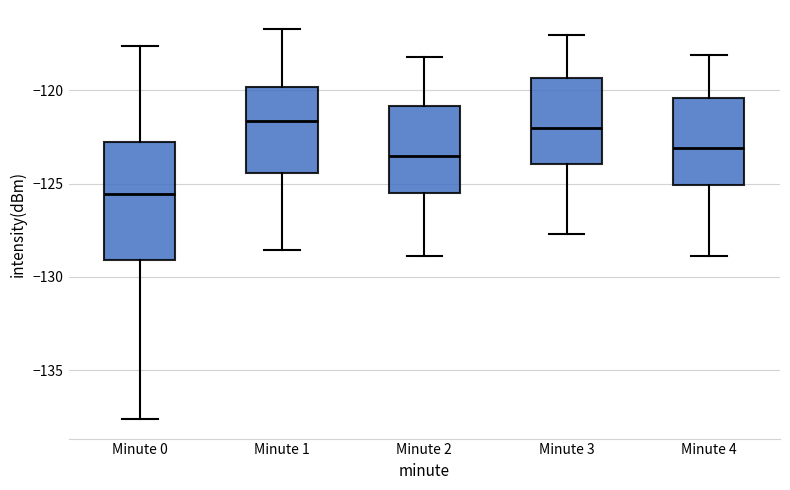

Reading left to right, read every box against the y-axis: the position of its median line, the range the box covers, and the ends of its whiskers. The values are not printed on the chart, so give them approximately, as read against the axis.

Minute 0: median -125.5, box -129.0 to -123.0, whiskers -137.5 to -117.5
Minute 1: median -121.5, box -124.5 to -120.0, whiskers -128.5 to -116.5
Minute 2: median -123.5, box -125.5 to -121.0, whiskers -129.0 to -118.0
Minute 3: median -122.0, box -124.0 to -119.5, whiskers -127.5 to -117.0
Minute 4: median -123.0, box -125.0 to -120.5, whiskers -129.0 to -118.0